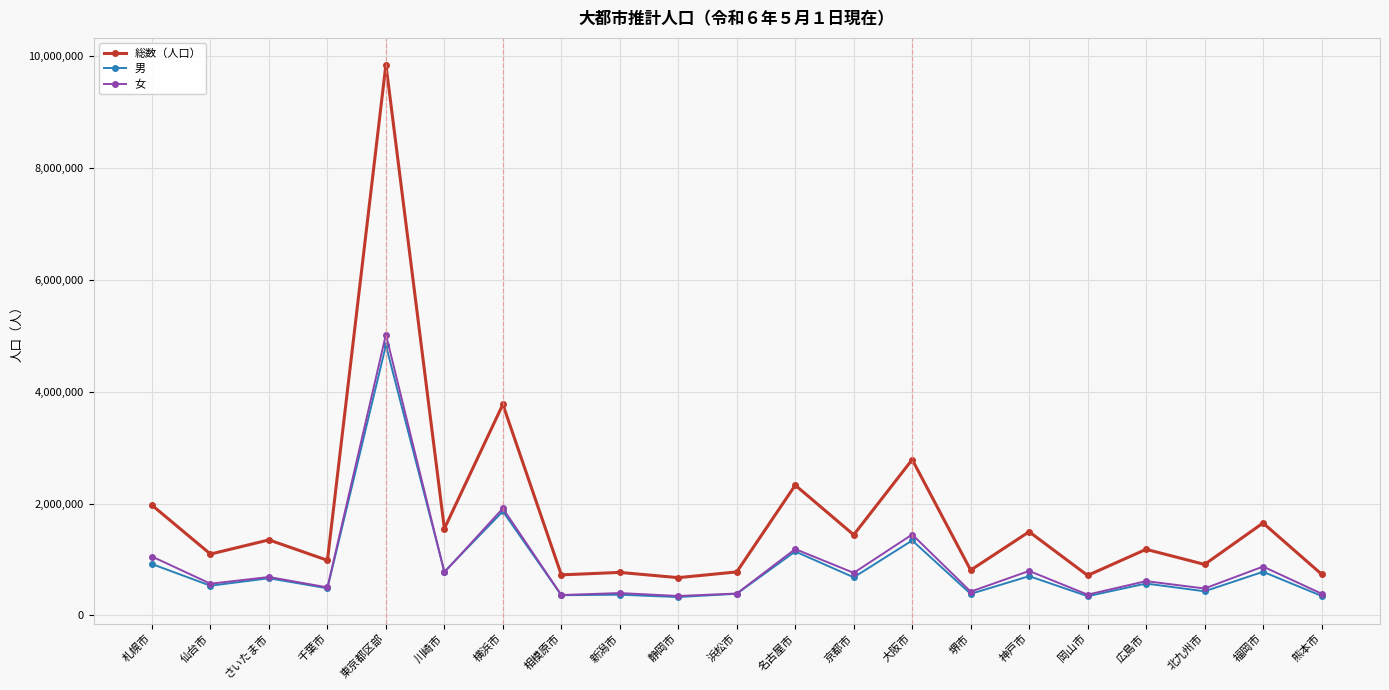

Between 神戸市 and 北九州市, which series saw the biggest shift?

総数（人口）